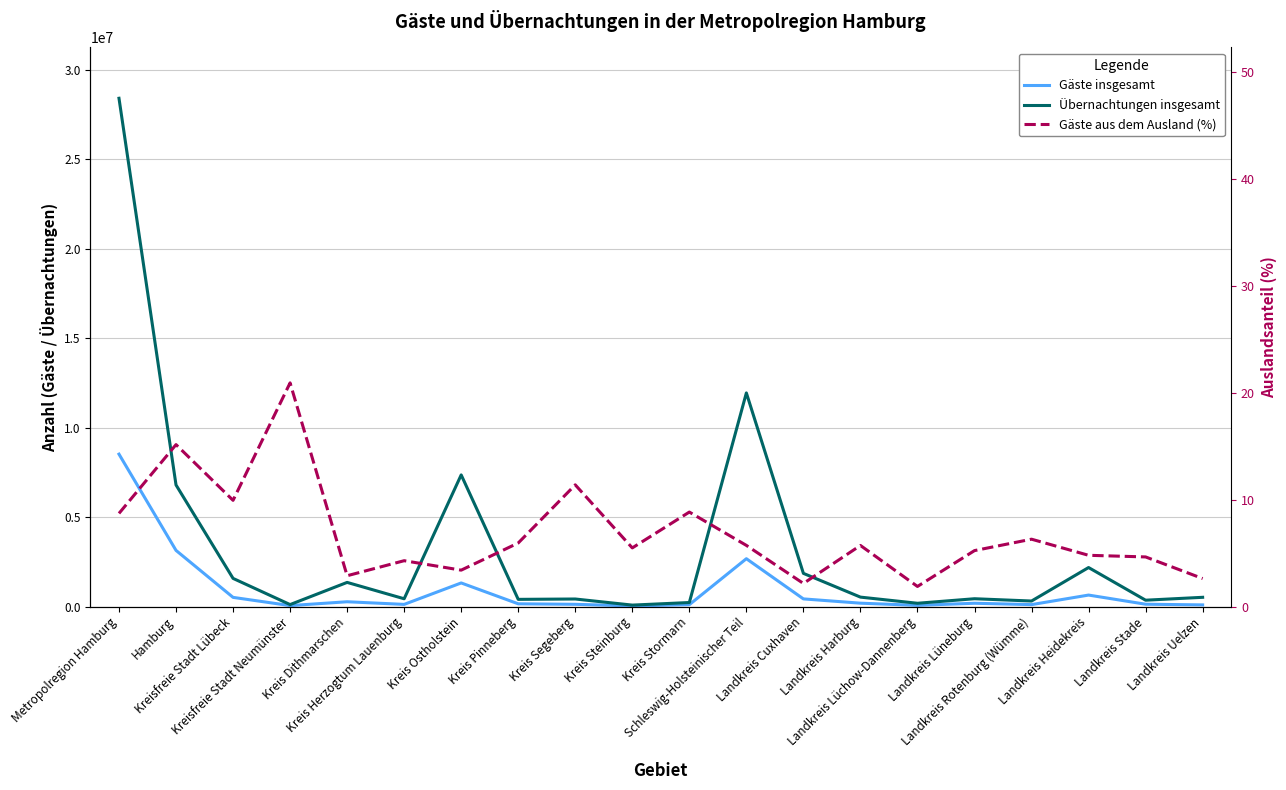

Is it true that Gäste insgesamt equals 128159.0 at Landkreis Stade?

True